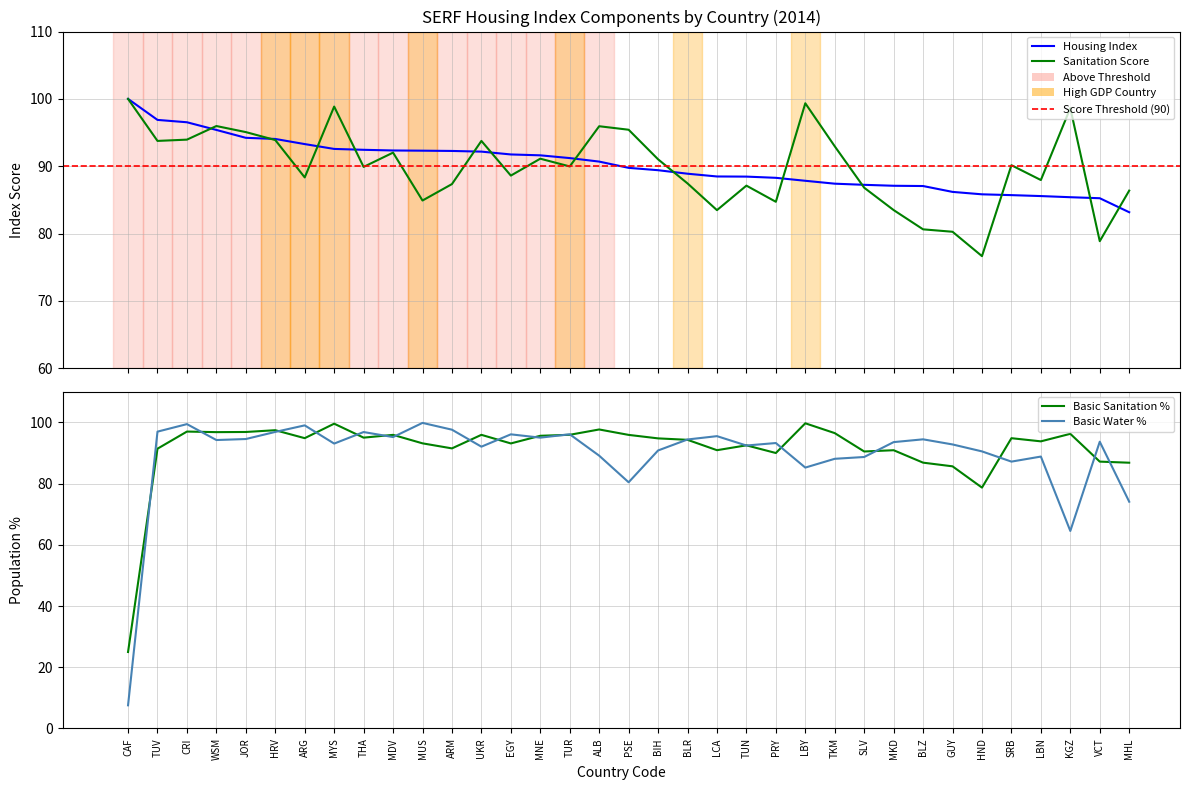

What position from the left is CRI?

3